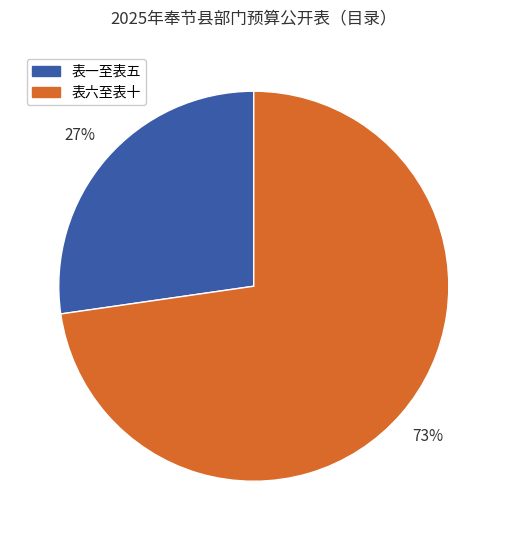

Between 表六至表十 and 表一至表五, which is larger?

表六至表十